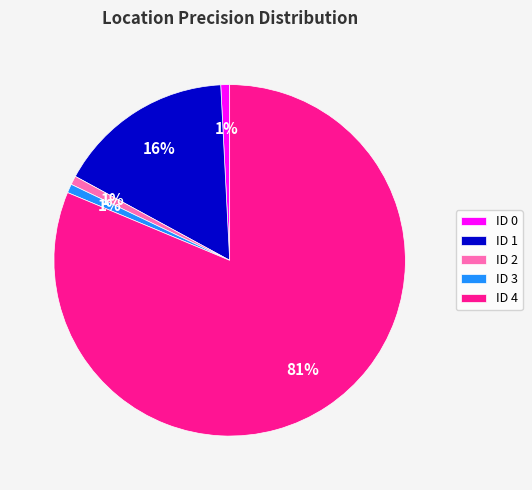

What percentage is the ID 3 slice, to the nearest percent?

1%